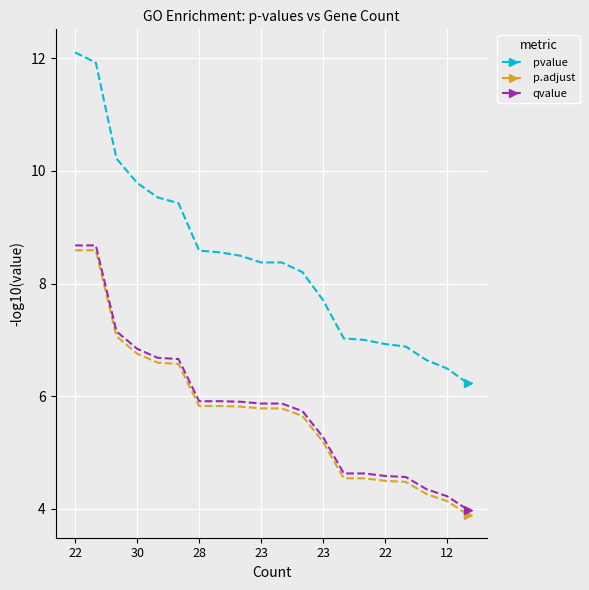

What is the sum of all qvalue values?

116.1